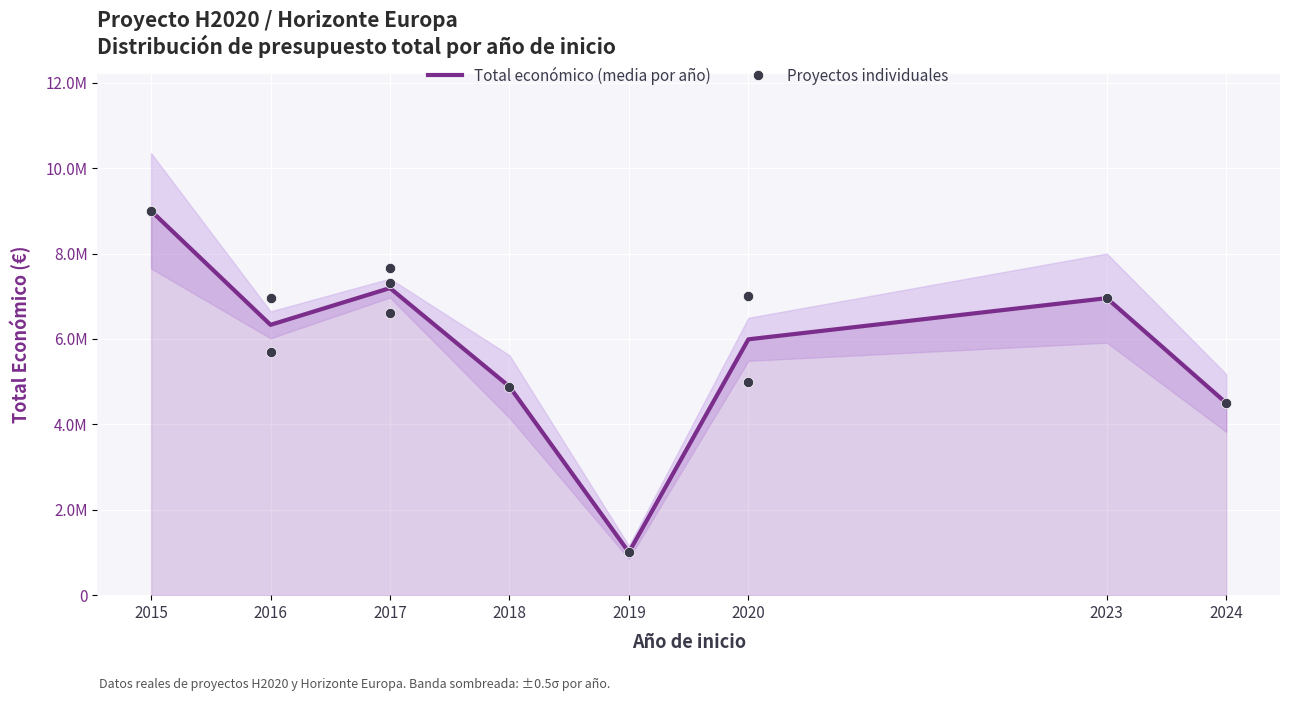

Which has a higher value, 2024 or 2017?

2017